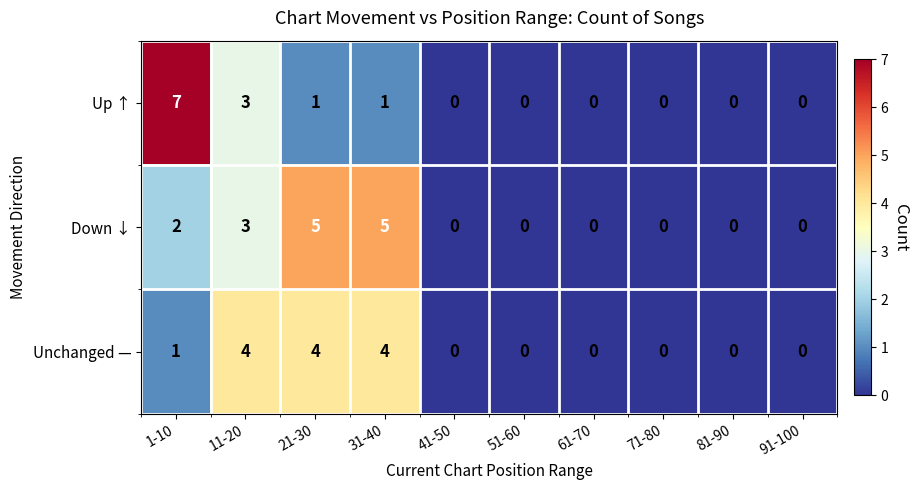

Reading right to left, list all the values displayed in this chart.

Up ↑: 91-100=0	81-90=0	71-80=0	61-70=0	51-60=0	41-50=0	31-40=1	21-30=1	11-20=3	1-10=7
Down ↓: 91-100=0	81-90=0	71-80=0	61-70=0	51-60=0	41-50=0	31-40=5	21-30=5	11-20=3	1-10=2
Unchanged —: 91-100=0	81-90=0	71-80=0	61-70=0	51-60=0	41-50=0	31-40=4	21-30=4	11-20=4	1-10=1